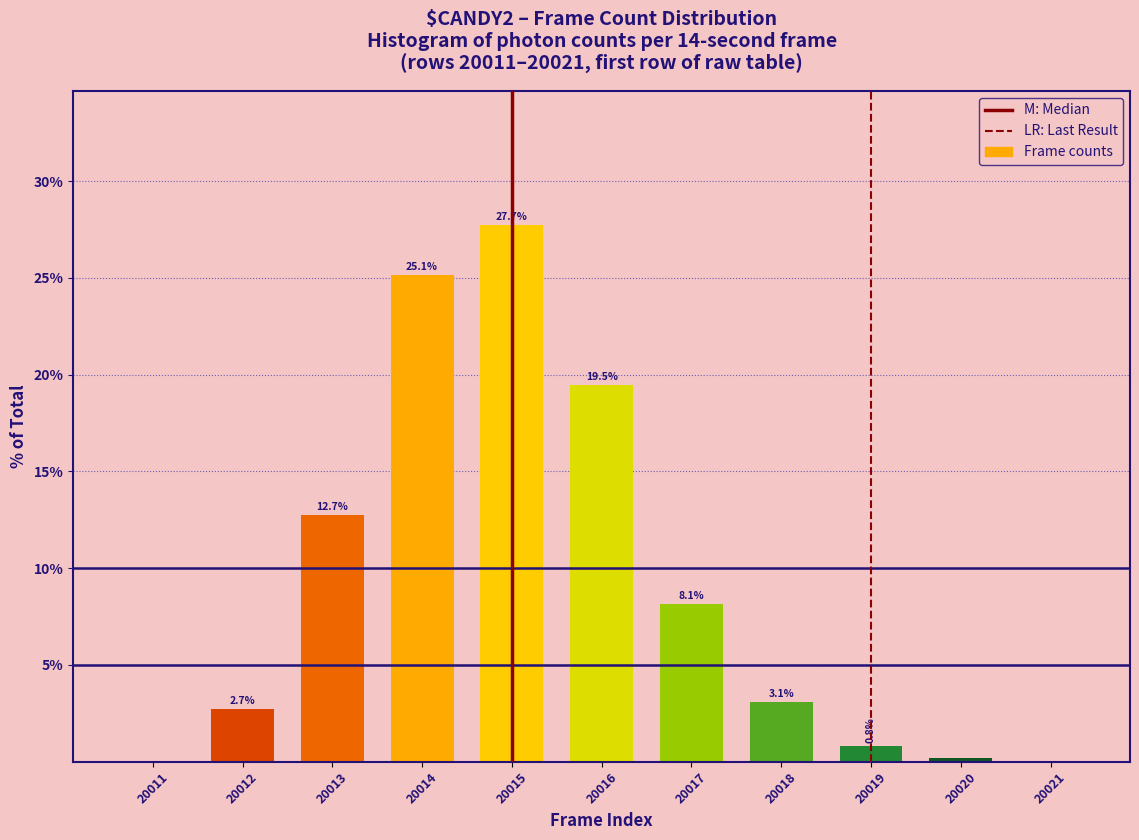

What is the greatest value displayed?

27.7